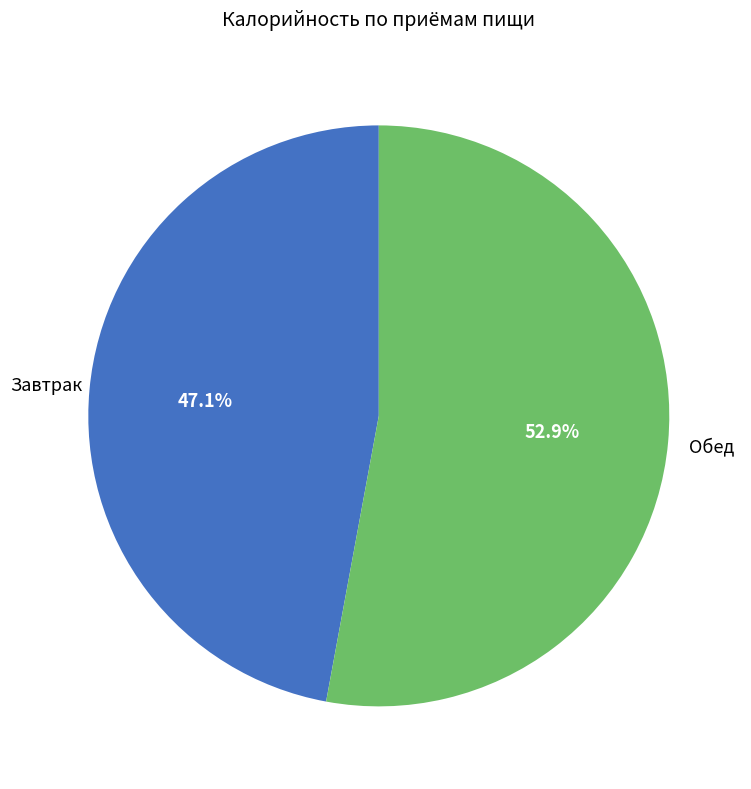

To the nearest percent, what is the average slice percentage?

50%